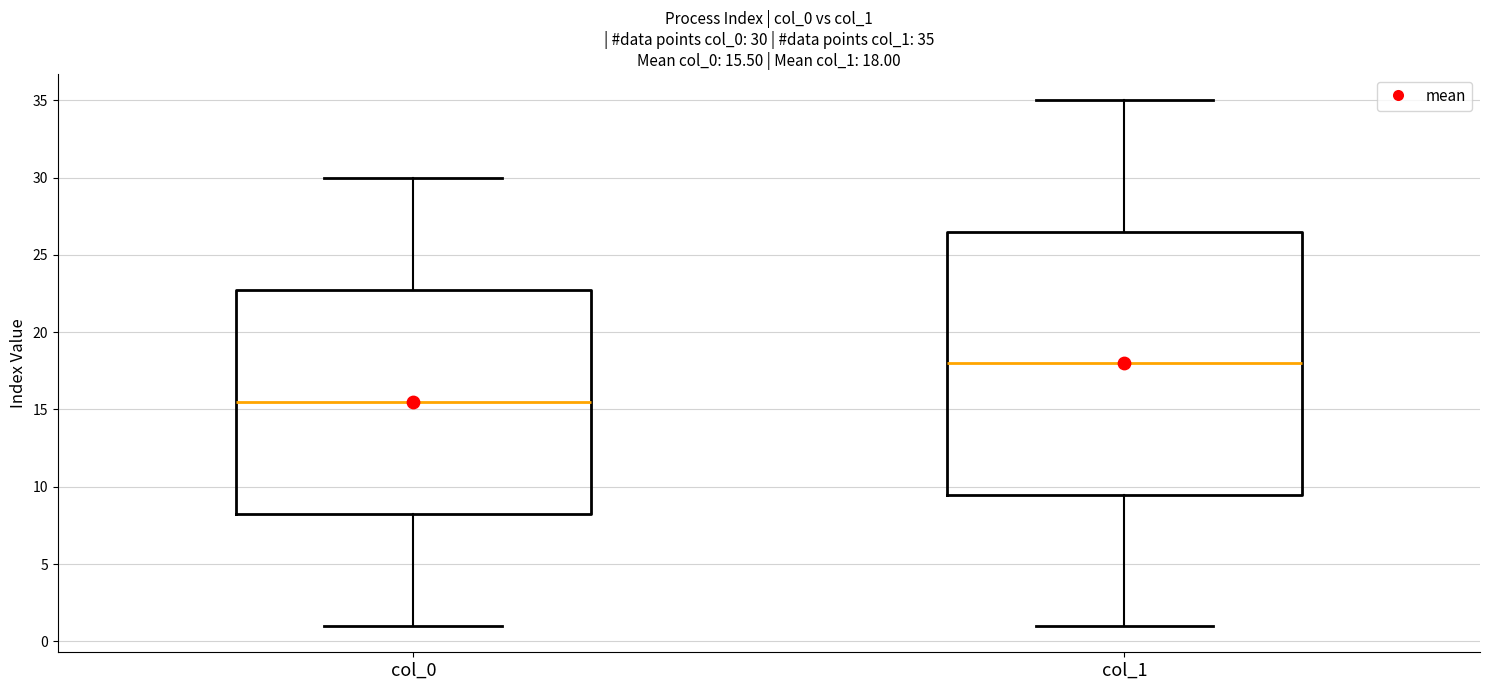

Which box is the tallest, from its lower edge to its upper edge?

col_1